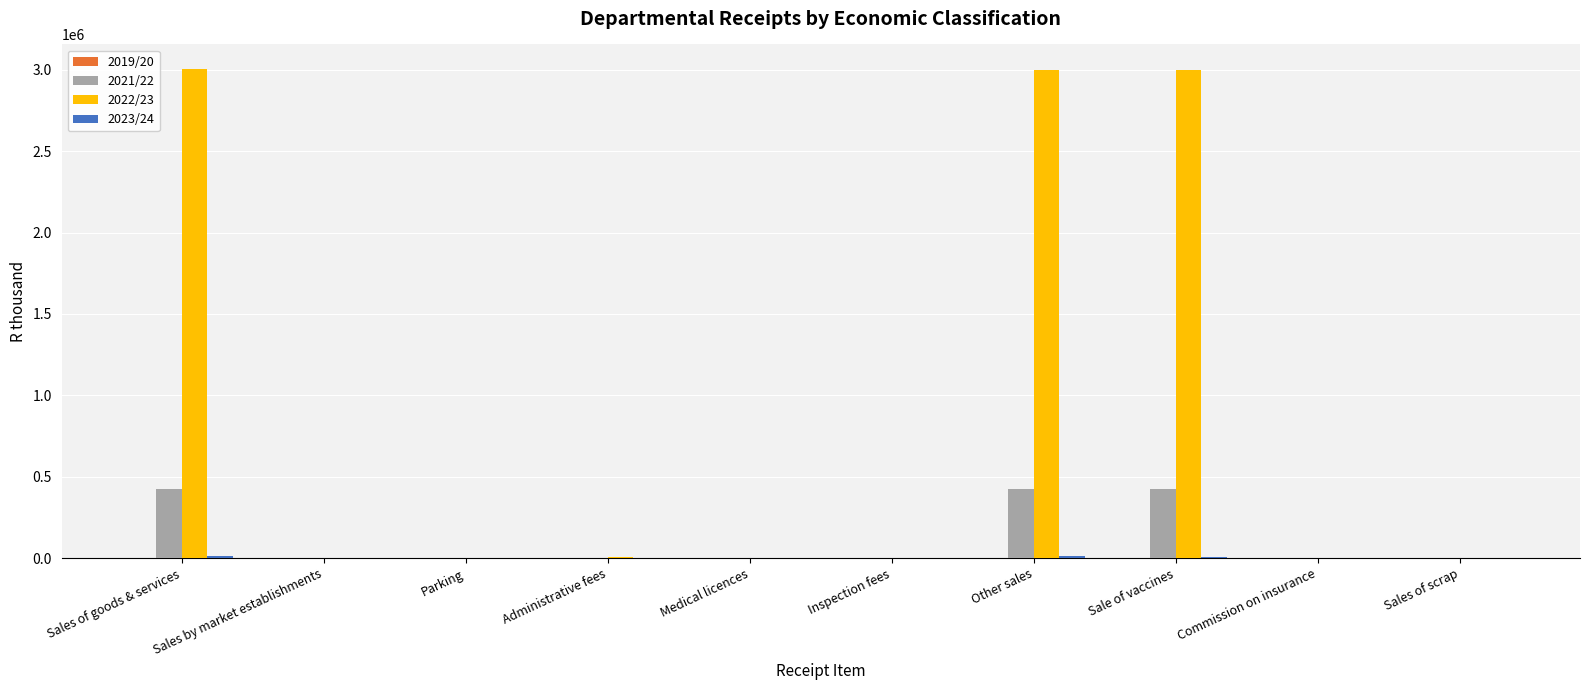

Which series has the largest total across all categories?

2022/23